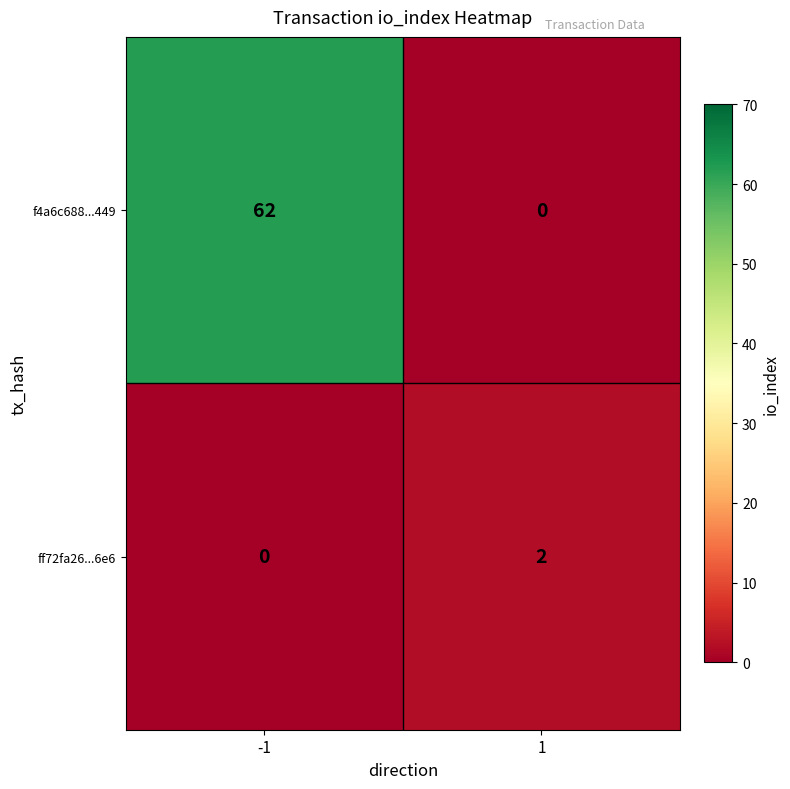

Which series has the largest range (max minus min)?

f4a6c688...449